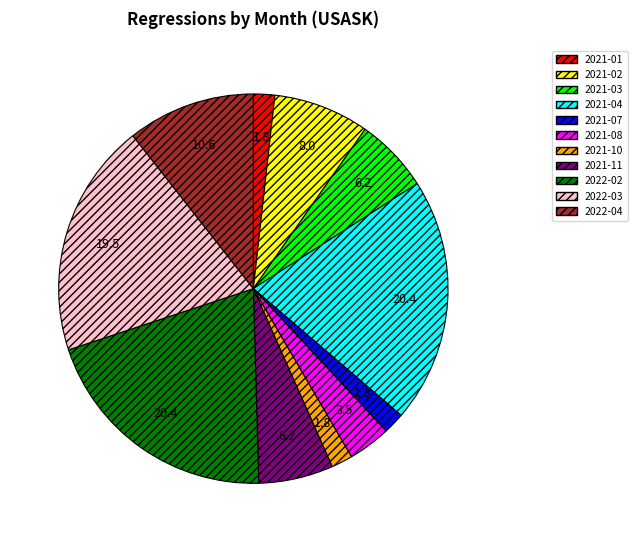

Between 2021-03 and 2021-07, which is larger?

2021-03